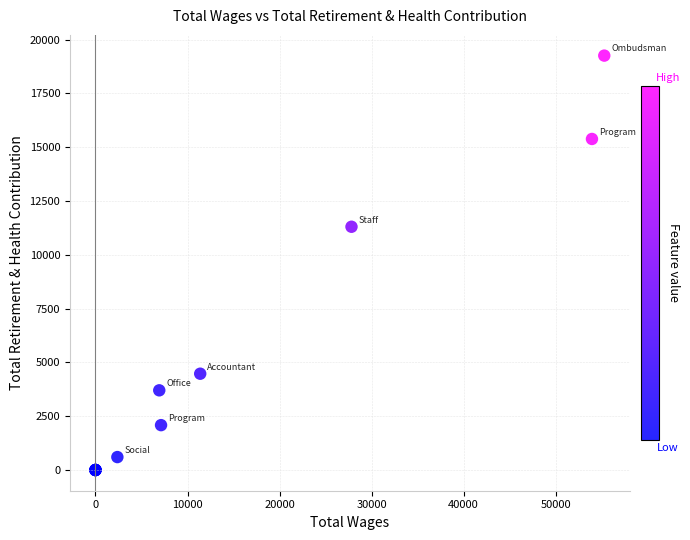

What Y value in the scatter plot is closest to 9629?

11305